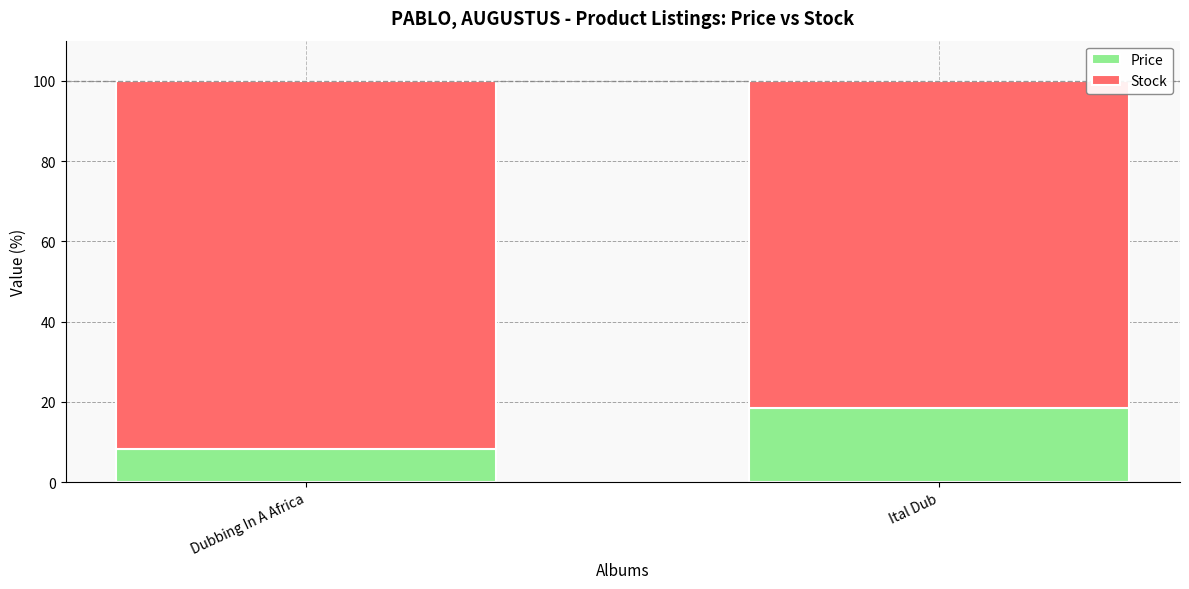

Are the bars horizontal?

No